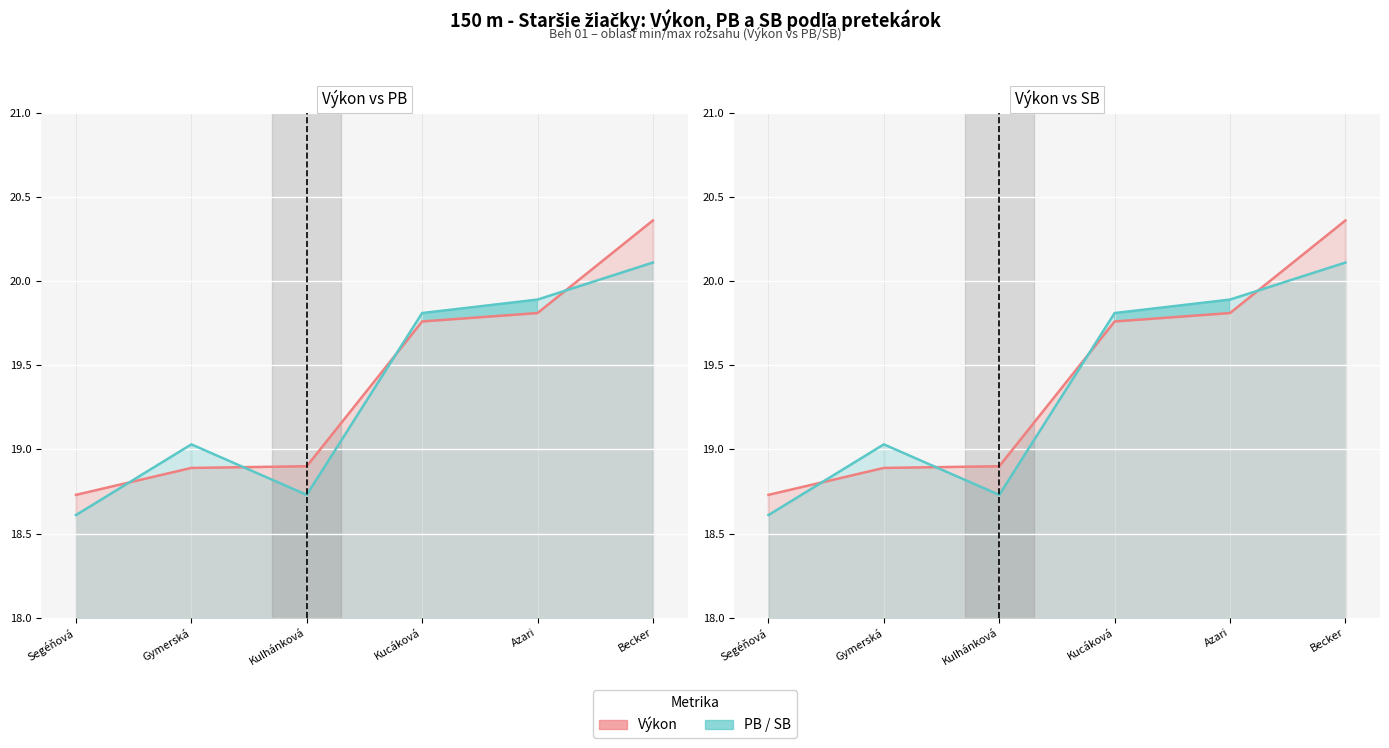

Rank the series at Kulhánková from lowest to highest value.

PB, SB, Výkon